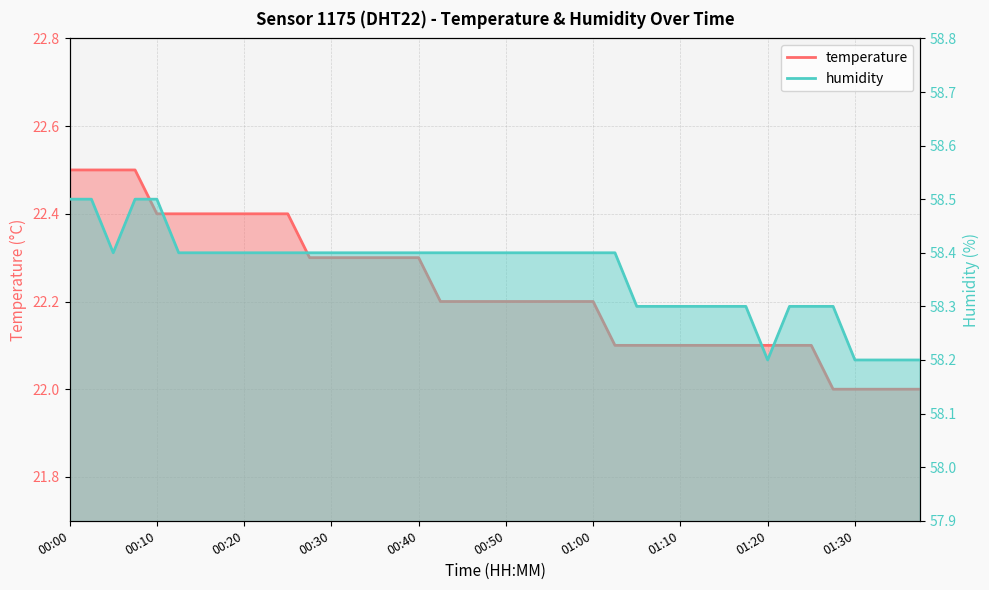

What is the value of the temperature point at the 32nd from the left?

22.1